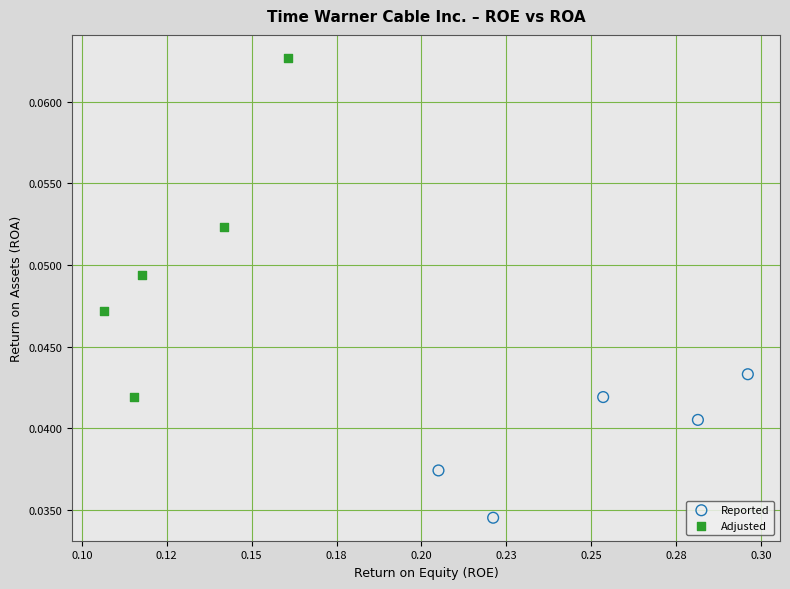

Which series reaches the minimum Y coordinate?

Reported